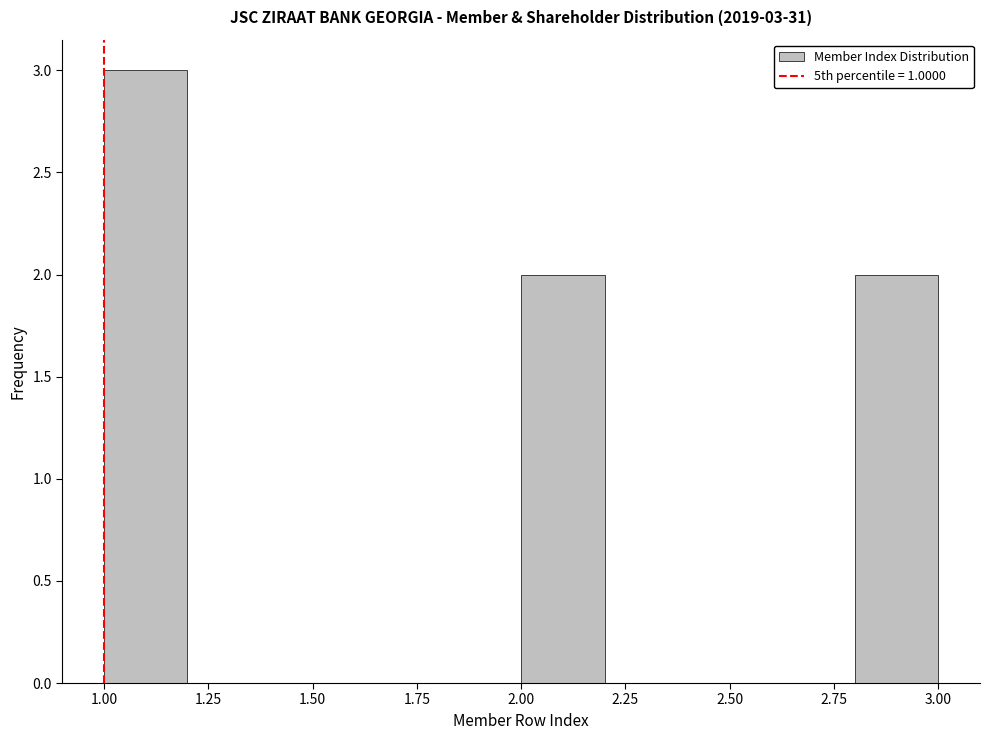

Which range on the x-axis has the tallest bar?

1.0 to 1.2